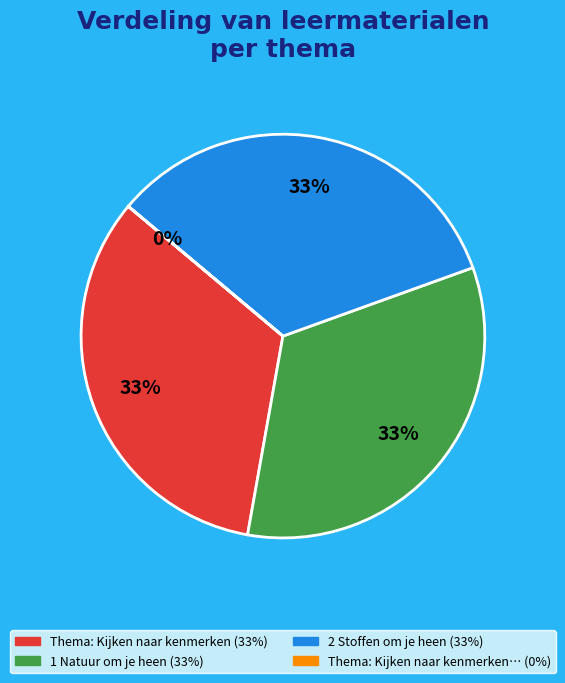

How many segments does this pie chart have?

4